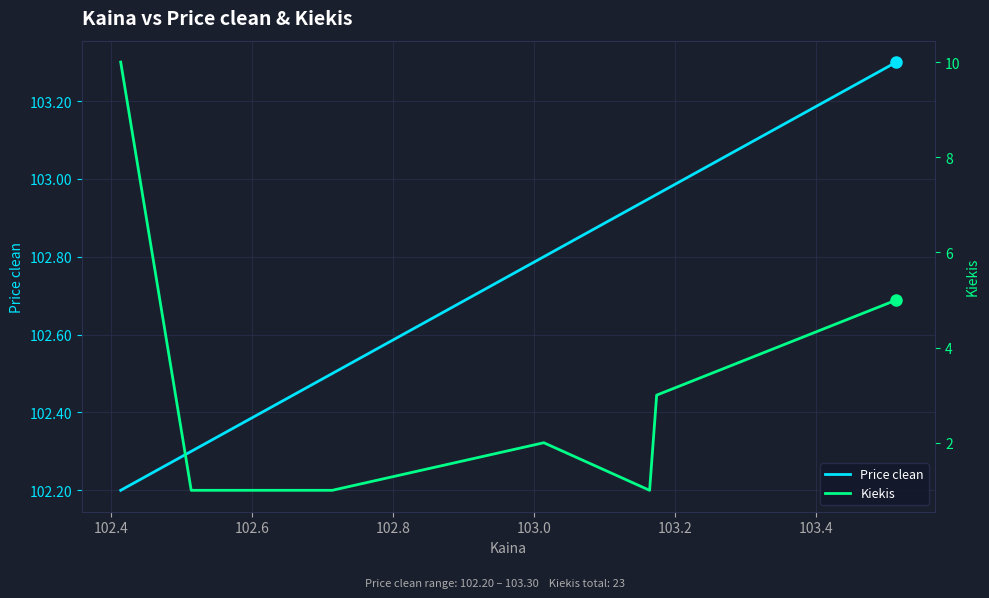

What is the maximum value for Price clean?

103.3